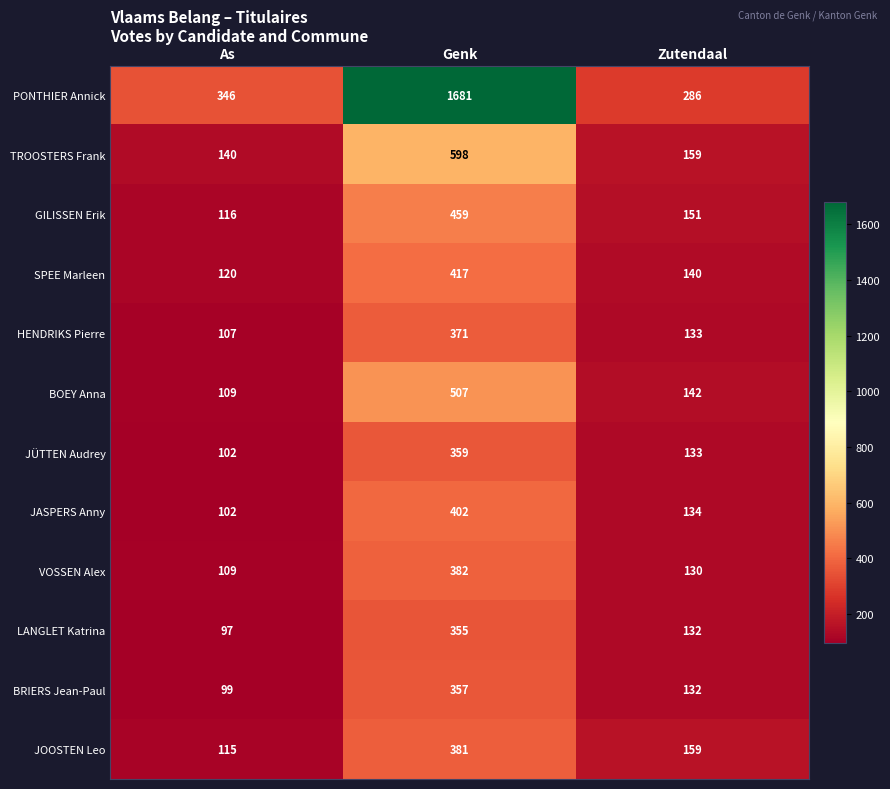

The value of JASPERS Anny at Genk is 249. True or false?

False